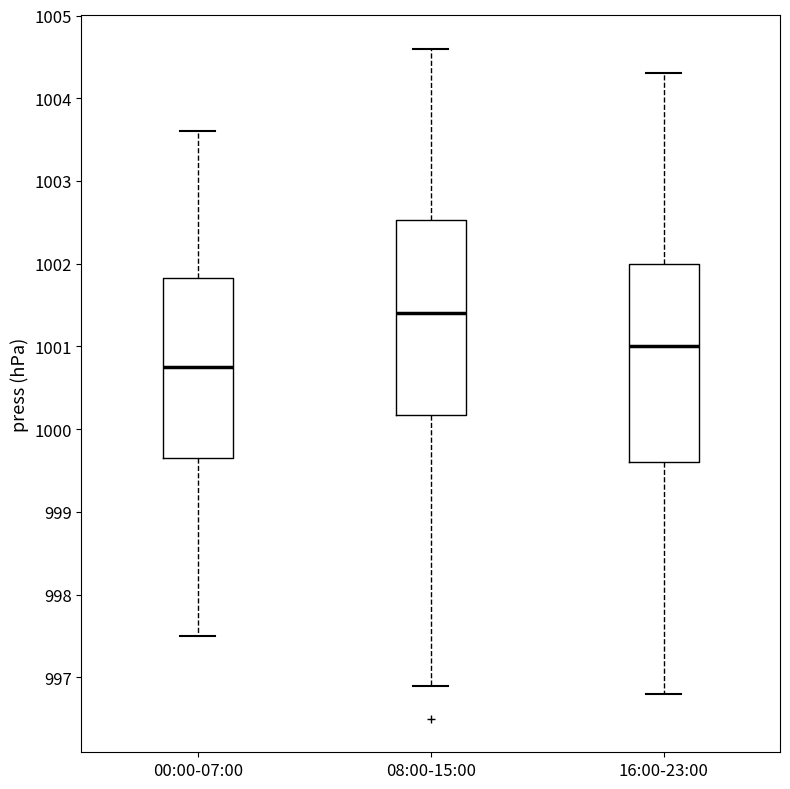

Reading left to right, read every box against the y-axis: the position of its median line, the range the box covers, and the ends of its whiskers. The values are not printed on the chart, so give them approximately, as read against the axis.

00:00-07:00: median 1000.8, box 999.7 to 1001.8, whiskers 997.5 to 1003.6
08:00-15:00: median 1001.4, box 1000.2 to 1002.5, whiskers 996.9 to 1004.6
16:00-23:00: median 1001.0, box 999.6 to 1002.0, whiskers 996.8 to 1004.3